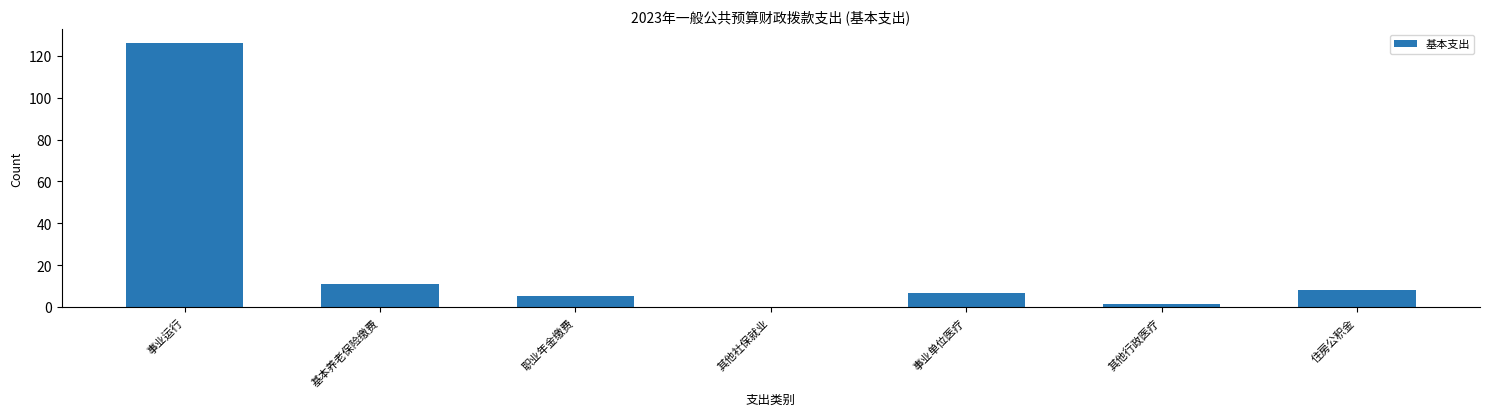

At which category does the chart reach its peak across all series?

事业运行